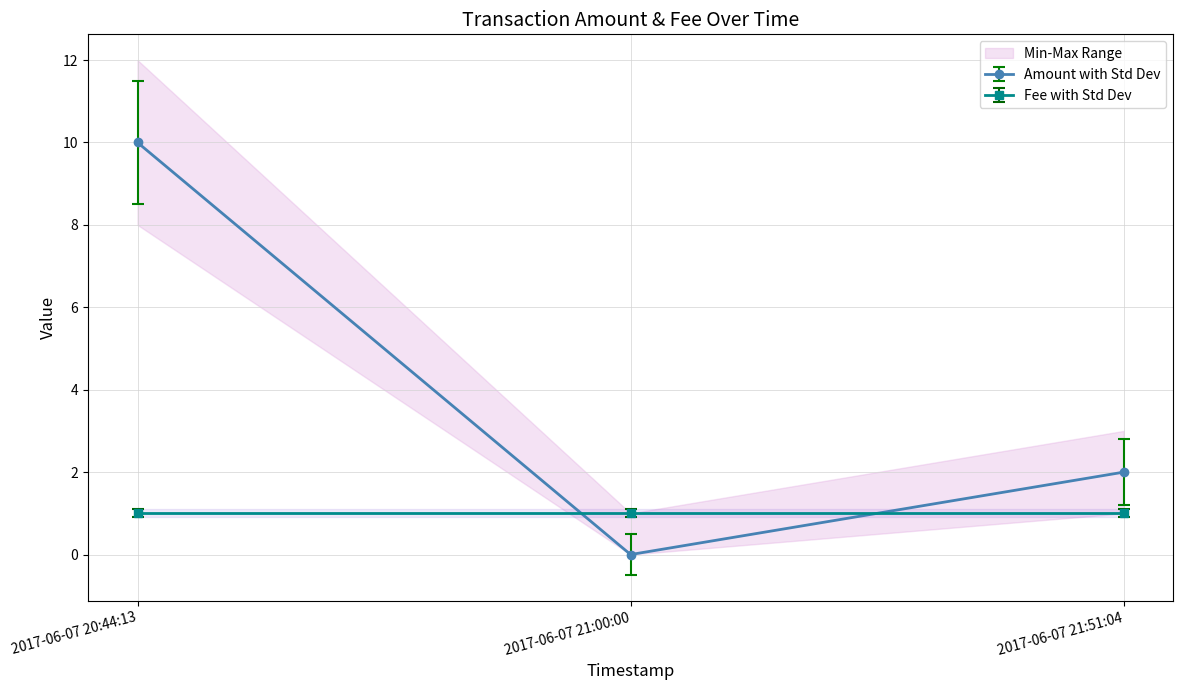

Reading right to left, transcribe all the data shown in this chart.

2	0	10